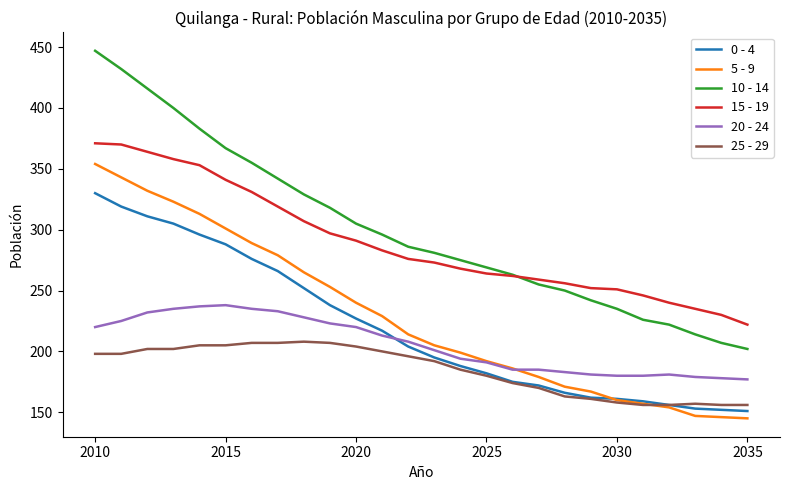

True or false: 0 - 4 and 10 - 14 cross at least once.

False